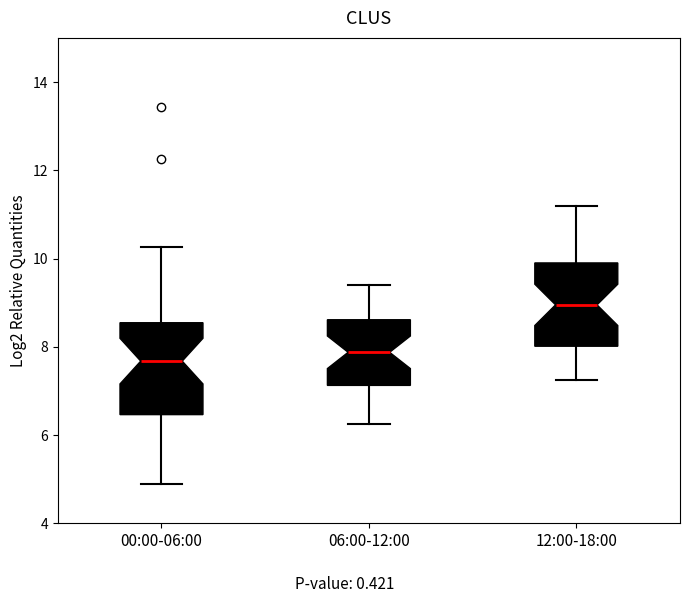

Reading left to right, transcribe this box plot: for each box, give where its median line is, the range the box spans, and where its two whiskers end, as read against the y-axis. The values are not printed on the chart, so give them approximately, as read against the axis.

00:00-06:00: median 7.6, box 6.4 to 8.6, whiskers 4.8 to 10.2
06:00-12:00: median 7.8, box 7.2 to 8.6, whiskers 6.2 to 9.4
12:00-18:00: median 9.0, box 8.0 to 10.0, whiskers 7.2 to 11.2